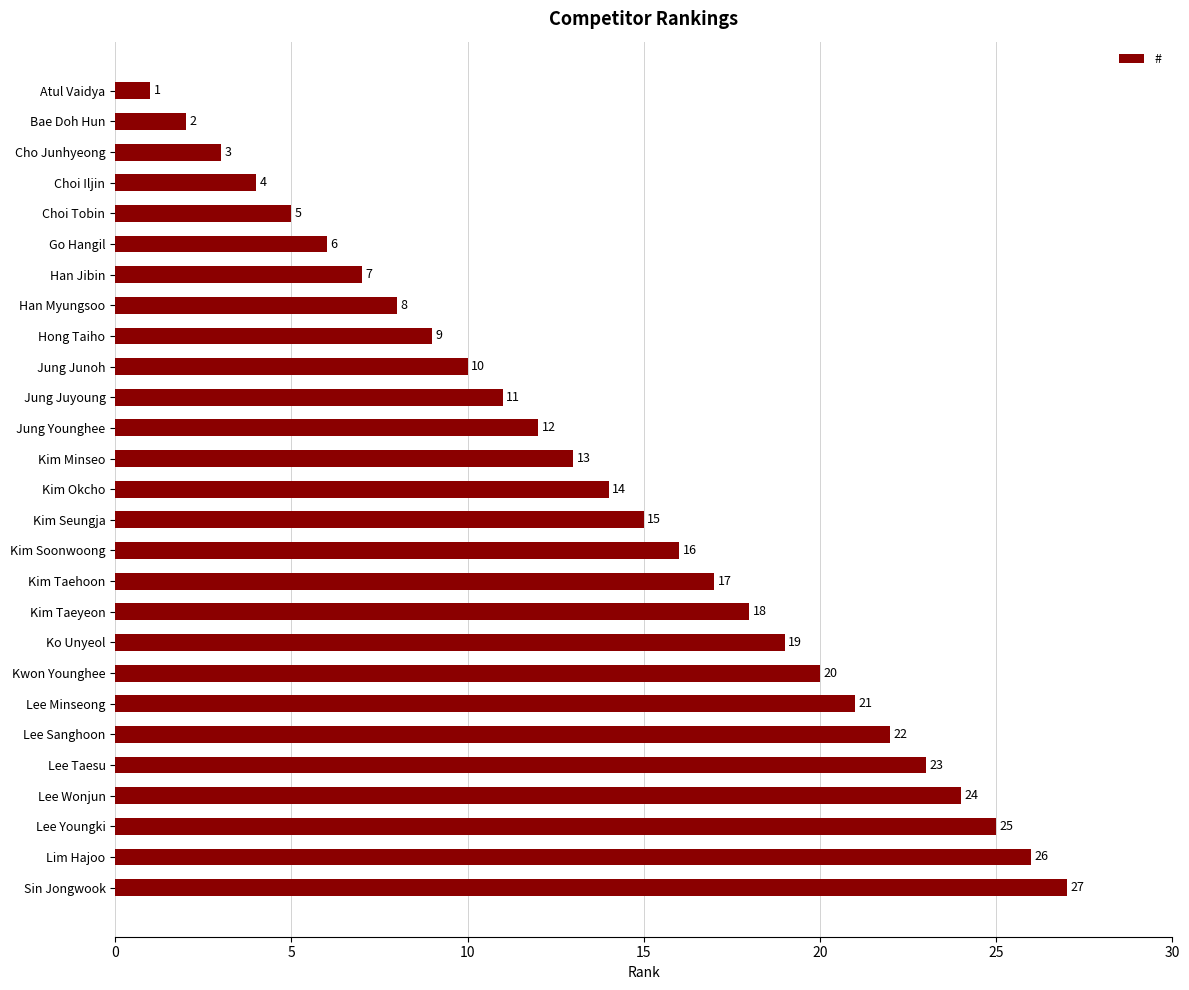

Which has a higher value, Kim Seungja or Kim Taeyeon?

Kim Taeyeon